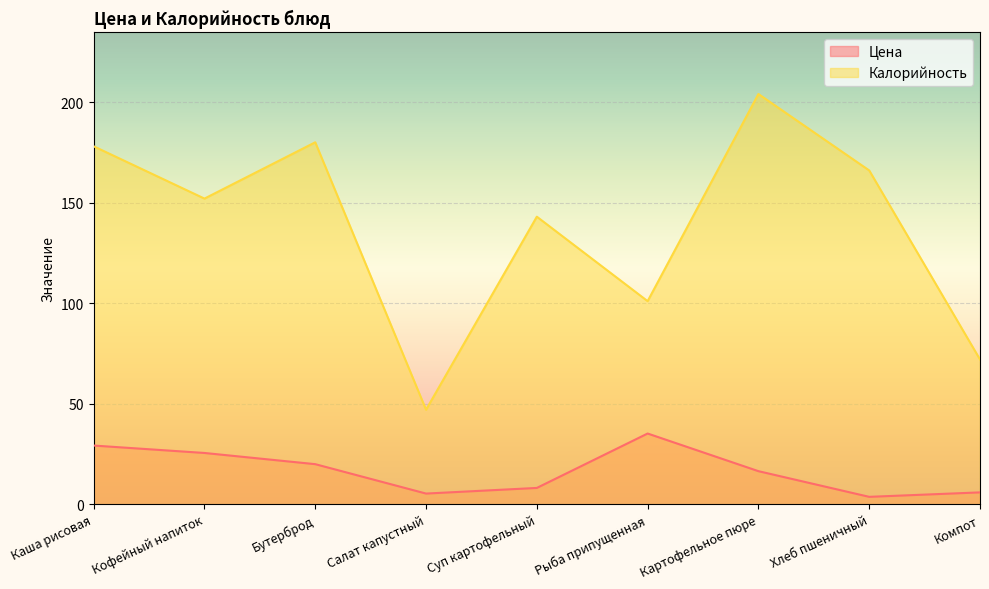

True or false: Калорийность and Цена cross at least once.

False